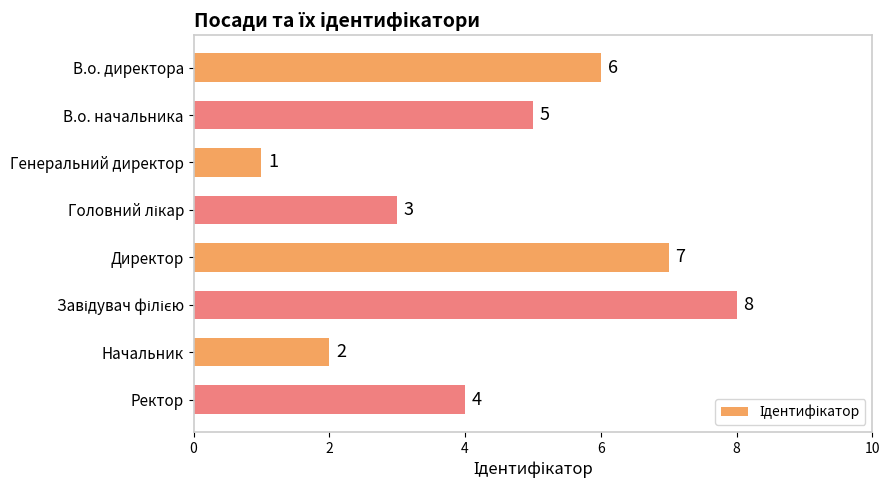

At which label is the value closest to 4?

Ректор